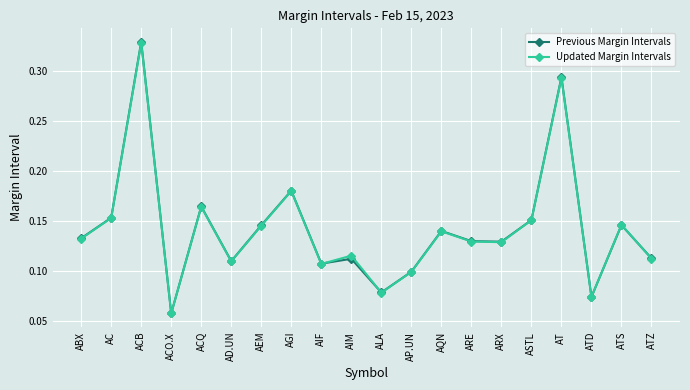

Which series changed the most between ACB and AIM?

Previous Margin Intervals